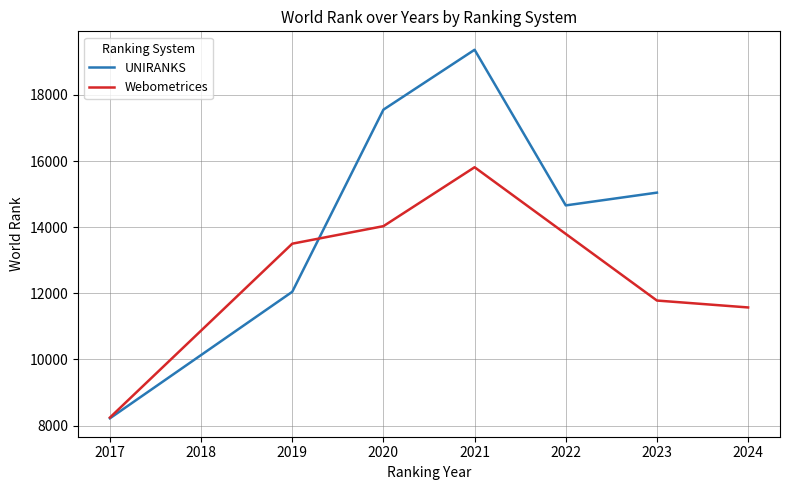

Which series has the largest total across all categories?

UNIRANKS